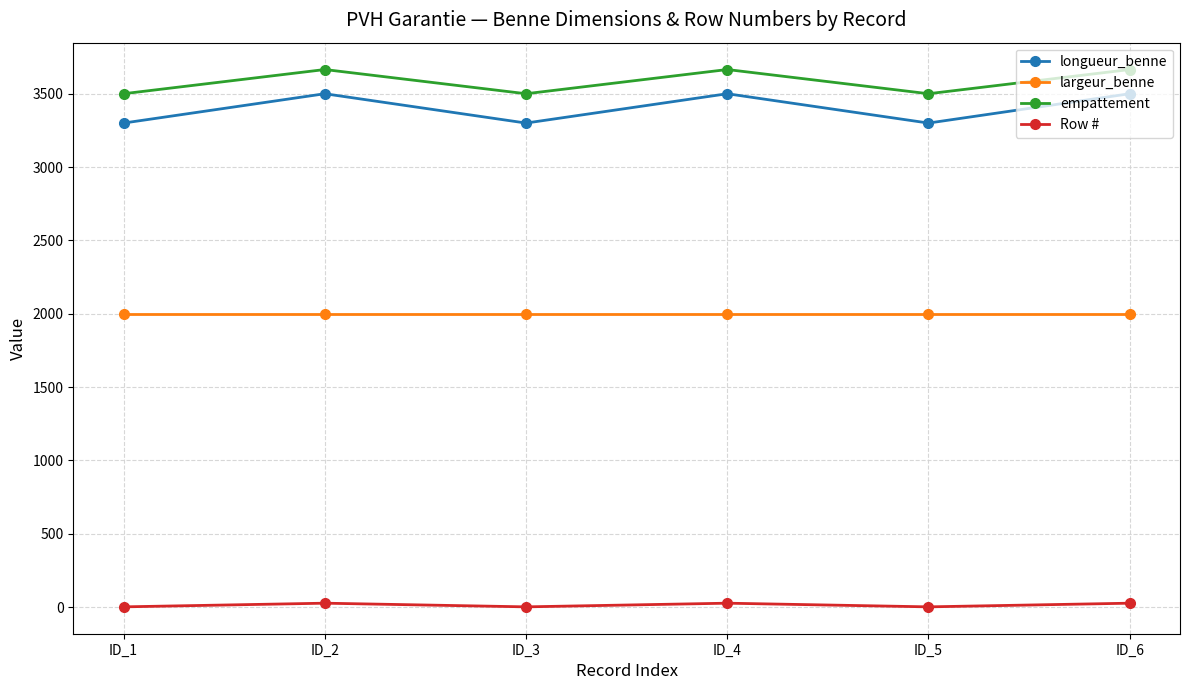

What is the value of the largeur_benne point at the 2nd from the left?

2000